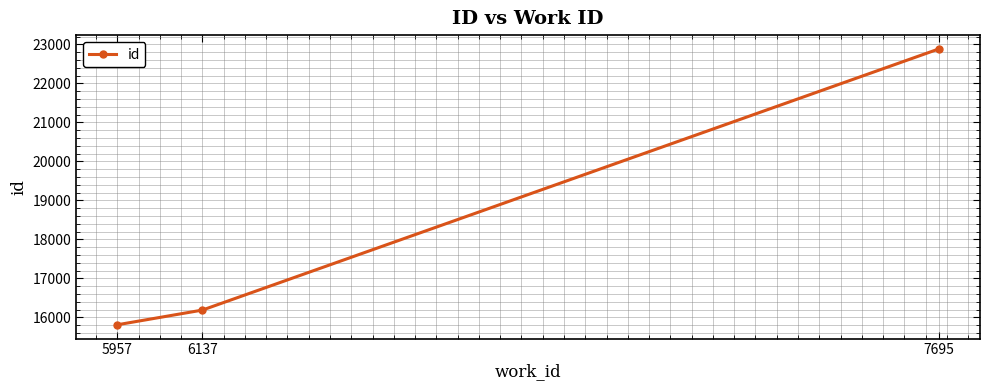

Reading left to right, transcribe all the data shown in this chart.

15813	16190	22884